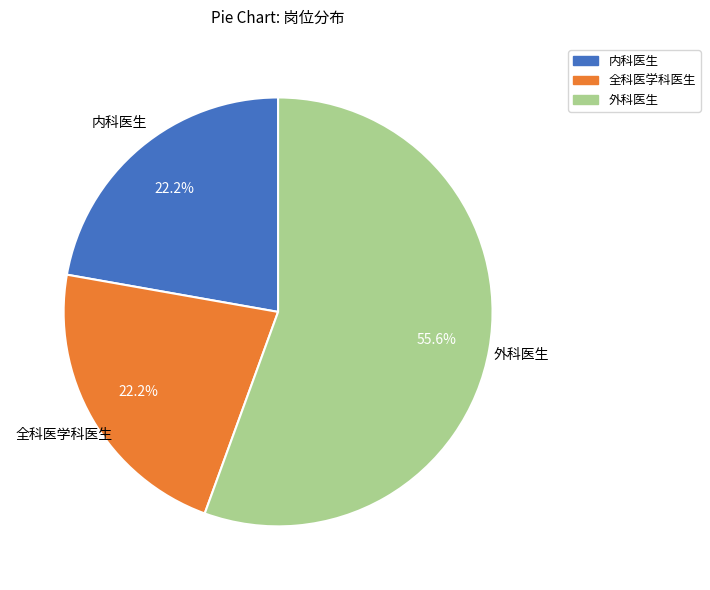

Between 外科医生 and 内科医生, which is larger?

外科医生